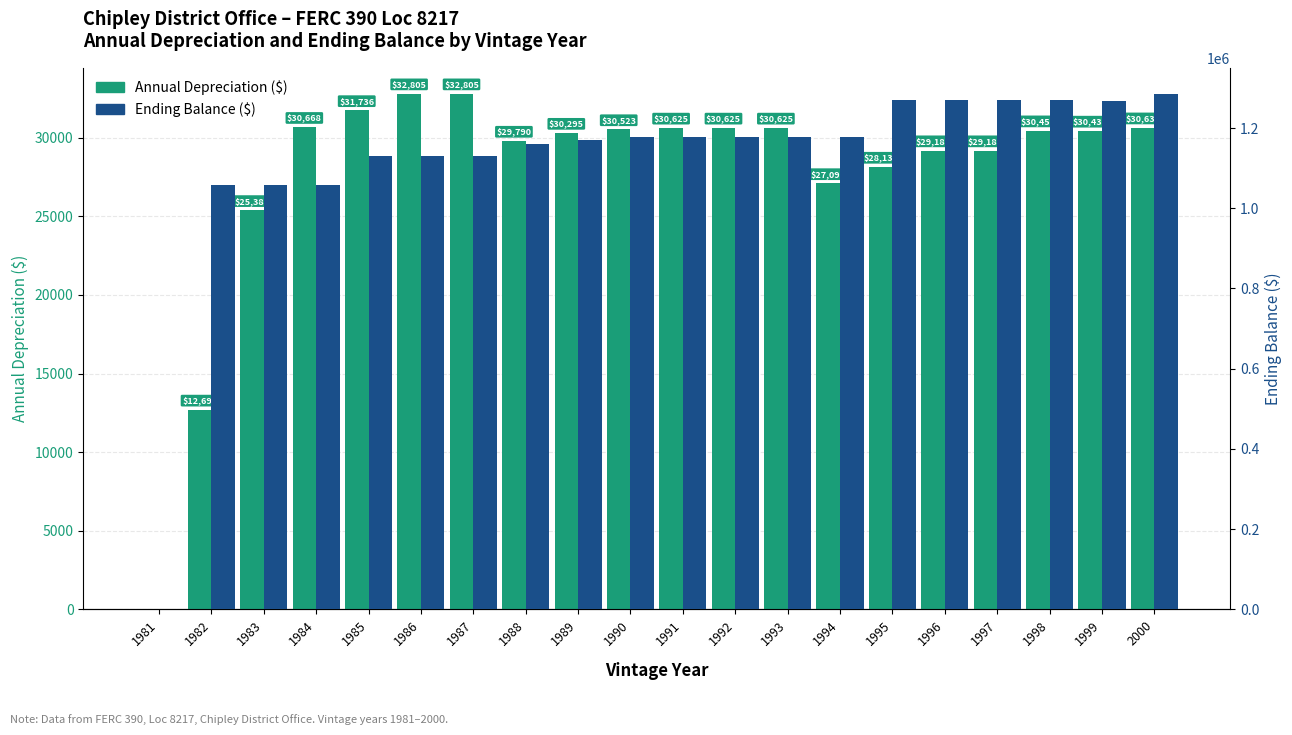

How many data points in Ending Balance ($) are above 1177896?

11